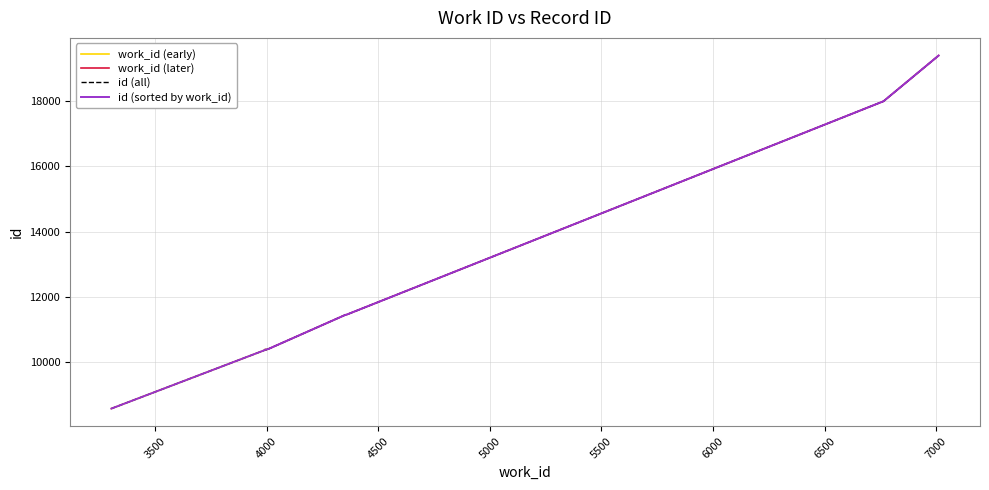

In work_id, how many points are higher than both neighbors (excluding endpoints)?

1